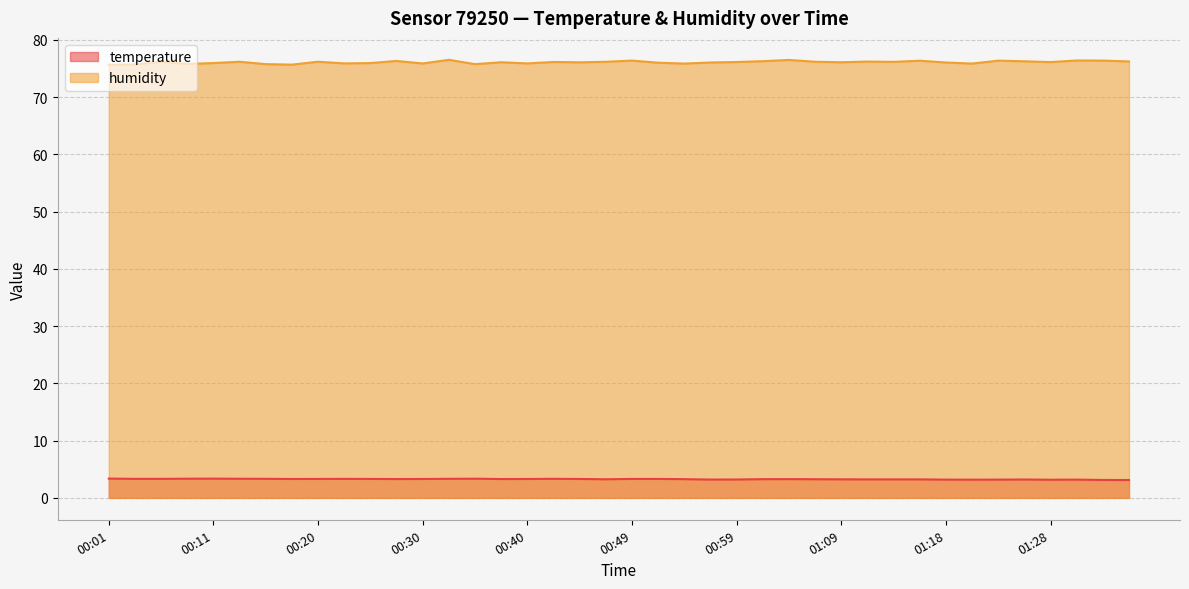

Rank the categories by temperature value from lowest to highest.

01:35, 01:33, 01:28, 01:21, 01:18, 01:23, 01:31, 00:57, 00:59, 01:26, 01:11, 01:14, 01:16, 01:09, 00:47, 01:06, 00:54, 01:01, 01:04, 00:28, 00:37, 00:18, 00:30, 00:40, 00:44, 00:20, 00:25, 00:49, 00:52, 00:03, 00:06, 00:23, 00:15, 00:32, 00:42, 00:13, 00:08, 00:35, 00:11, 00:01